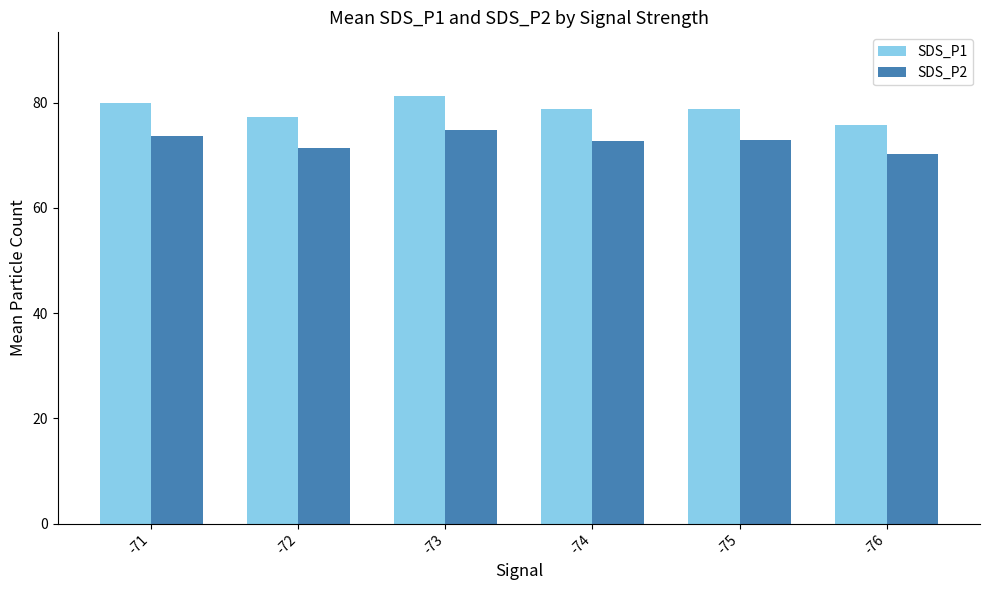

How many data points in SDS_P1 are above 78?

4